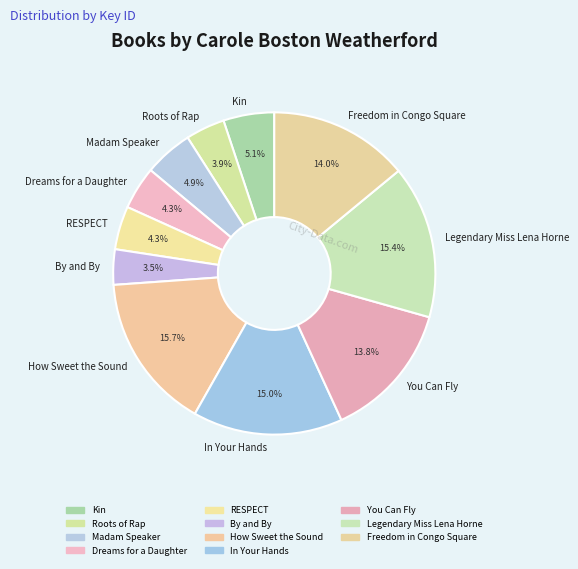

How much of the chart is everything except RESPECT?

95.7%